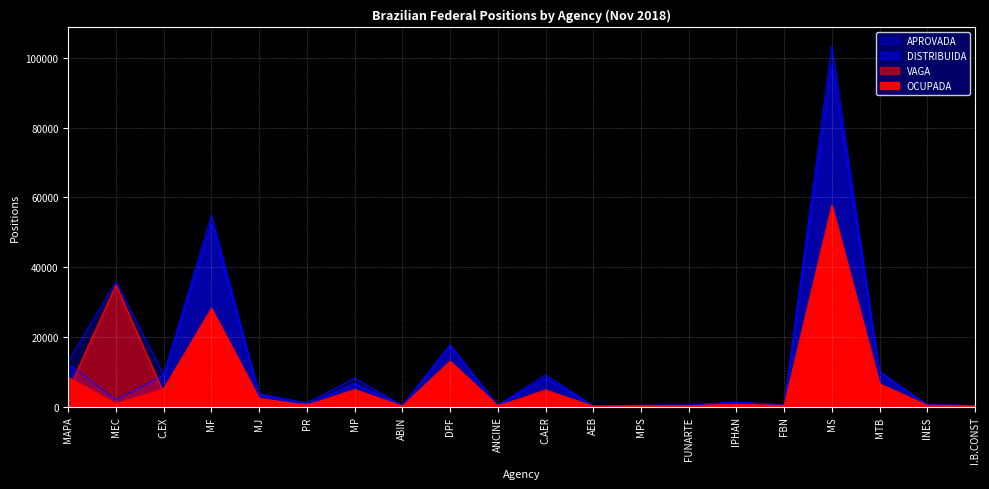

Reading right to left, list all the values displayed in this chart.

APROVADA: 283	505	10027	103577	488	1253	400	346	180	9127	362	17718	290	8142	1062	3643	54965	9079	35810	13031
DISTRIBUIDA: 283	503	9944	98404	488	1252	400	346	180	8162	362	17389	260	6636	609	3399	52647	9077	1977	12249
OCUPADA: 243	413	6556	57751	335	676	235	2	67	4304	347	13034	177	4884	431	2367	28230	5178	868	8325
VAGA: 40	92	3471	45826	153	577	165	344	113	4823	15	4684	113	3258	631	1276	26735	3901	34942	4706